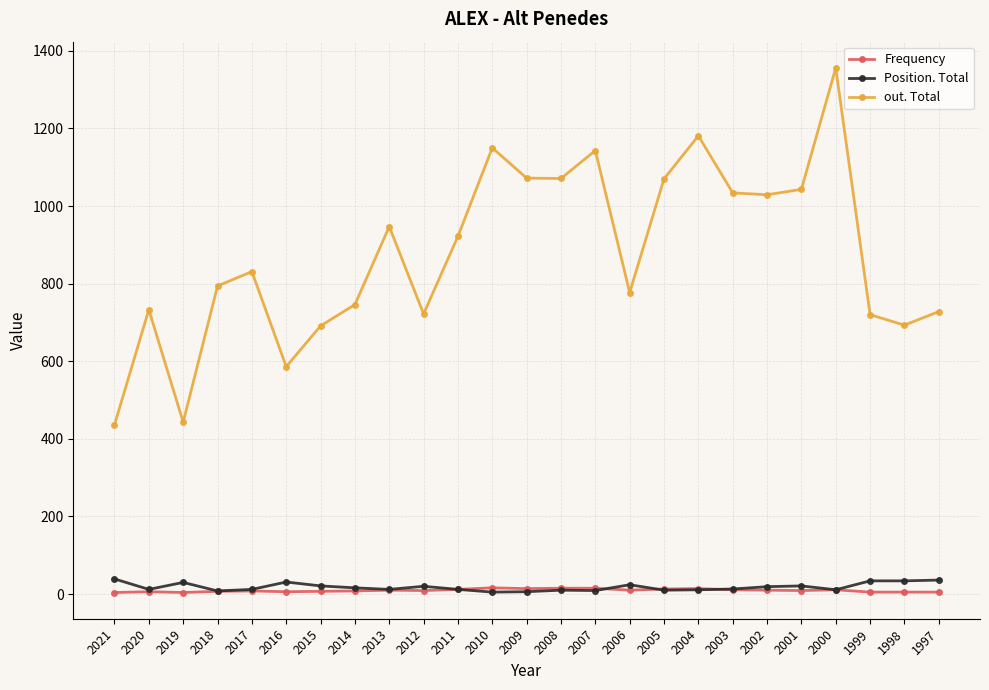

What is the difference between the maximum and minimum values in the Position. Total series?

34